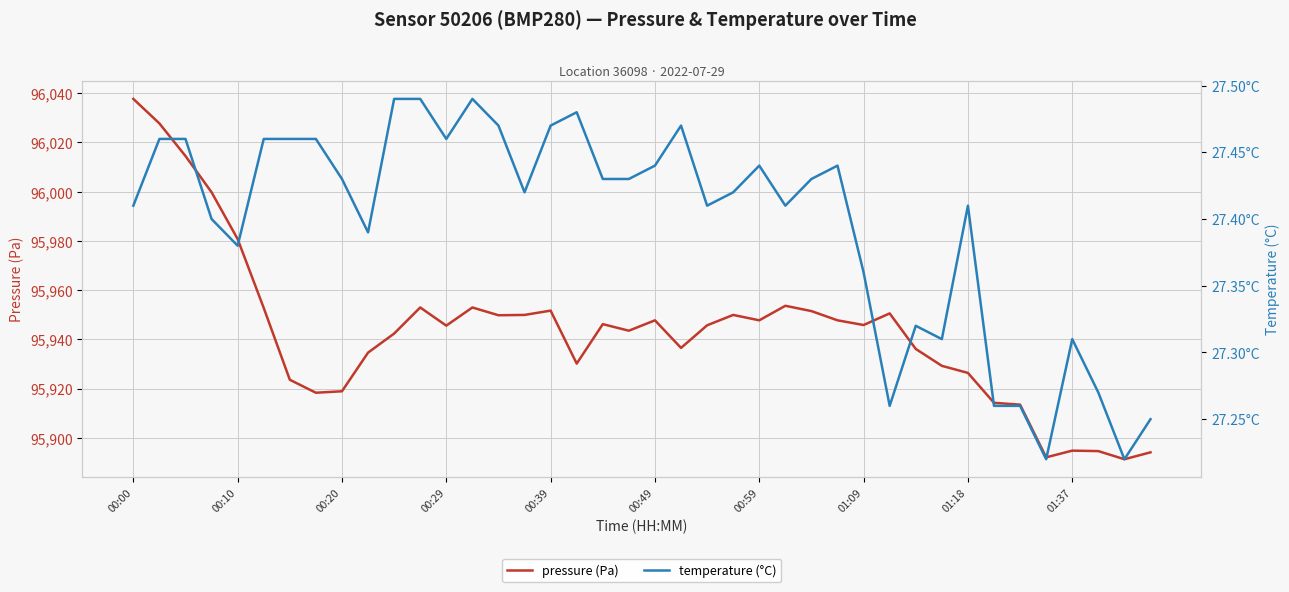

Where is the first local maximum for temperature (°C)?

13